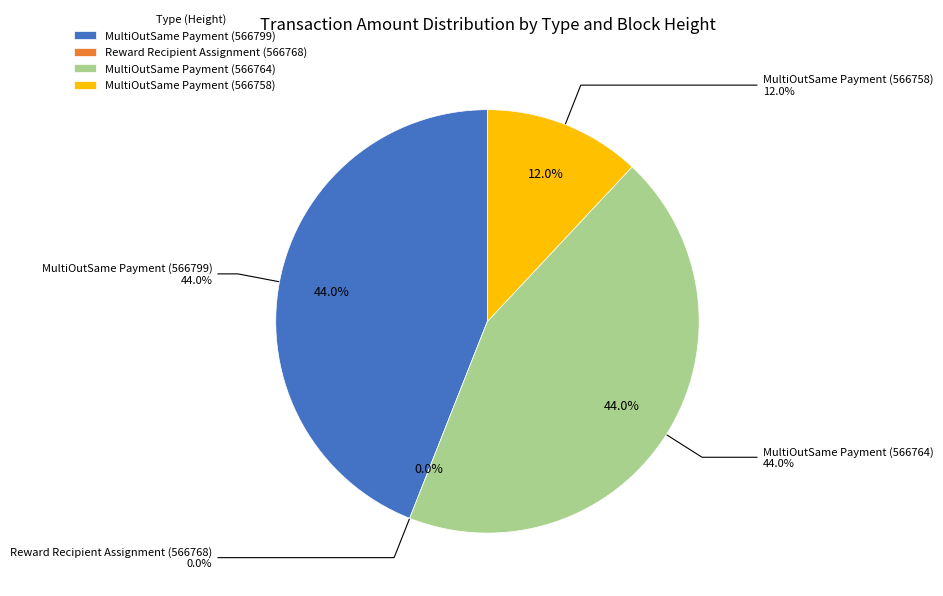

How much of the chart is everything except MultiOutSame Payment (566758)?

88.0%